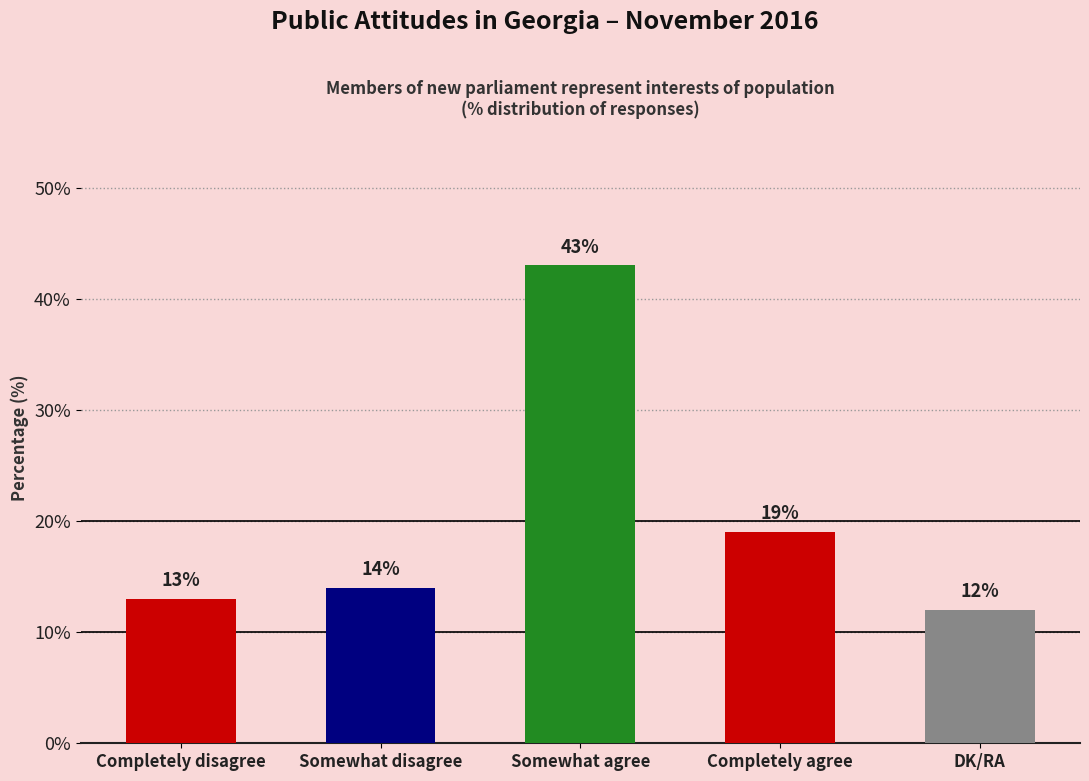

The chart shows a value of 19 at Completely disagree. True or false?

False